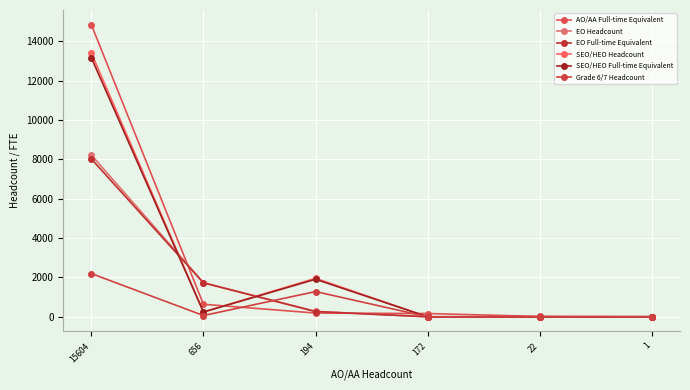

Which series has the largest total across all categories?

AO/AA Full-time Equivalent